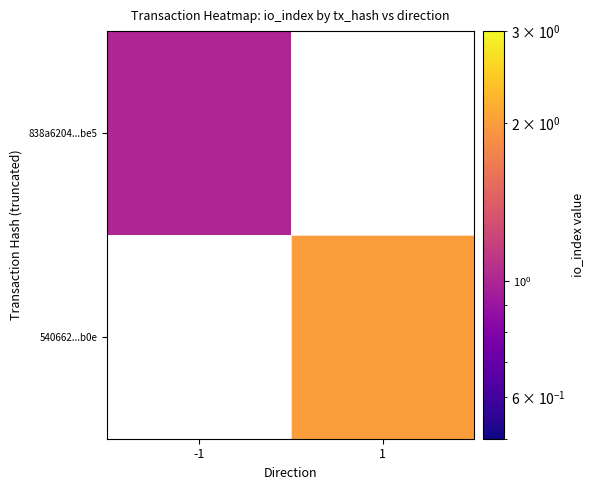

What is the maximum value shown in the chart?

2.0